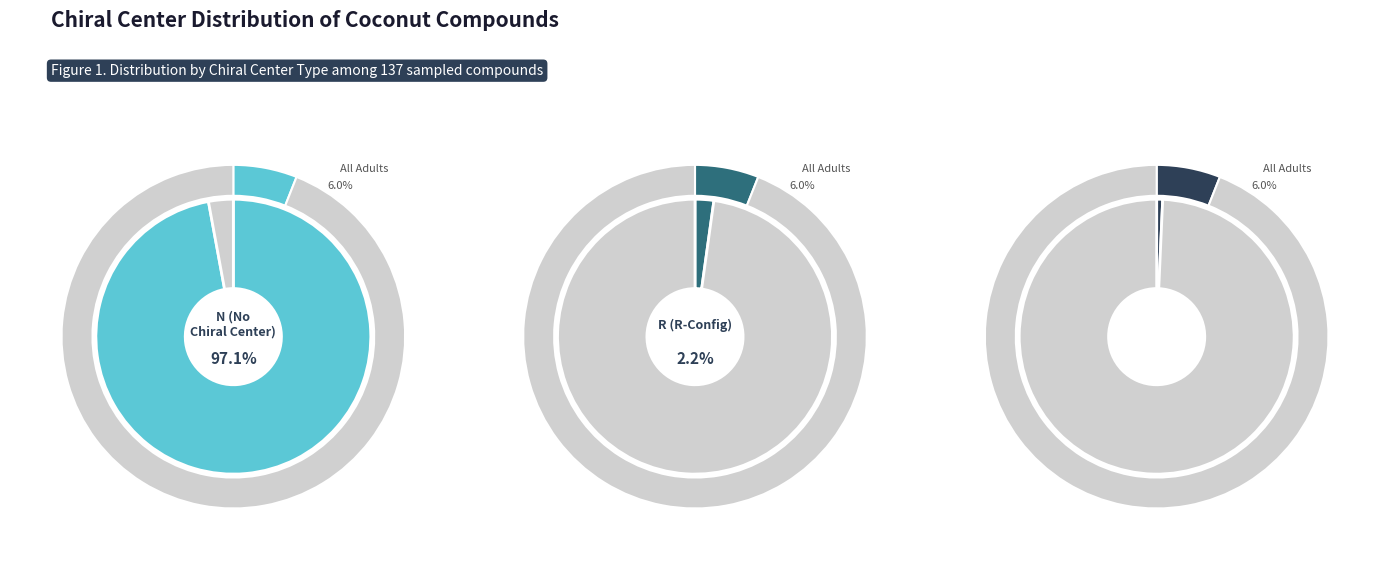

Is N the majority of the pie?

Yes